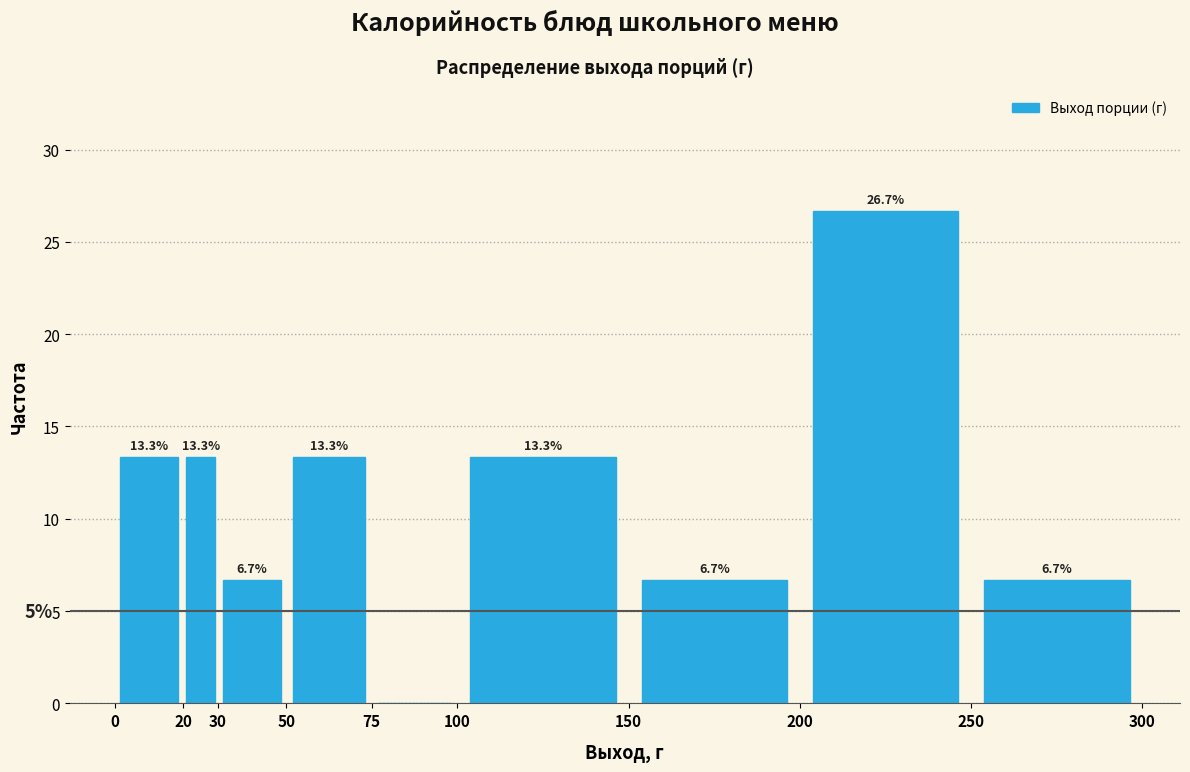

Over which range of the x-axis is the bar tallest?

200 to 250